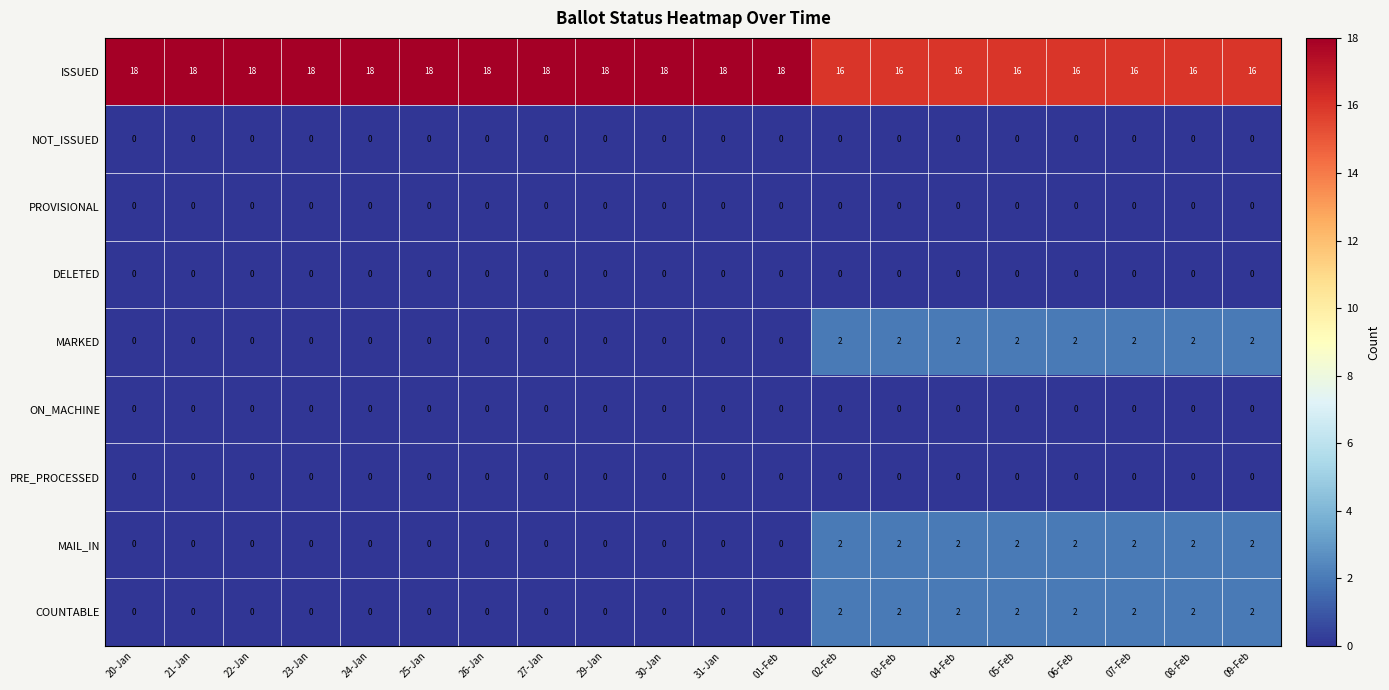

How many distinct data groups are displayed?

9